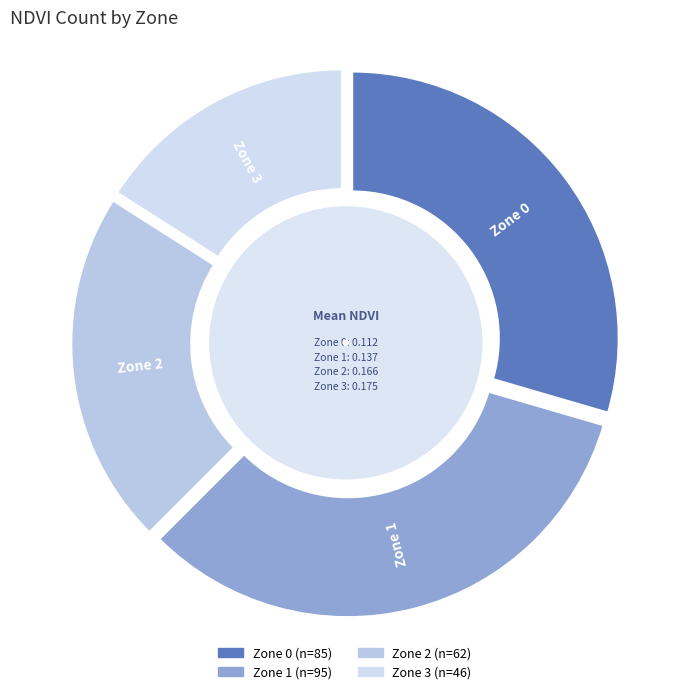

Which category has the biggest portion of the pie?

Zone 1